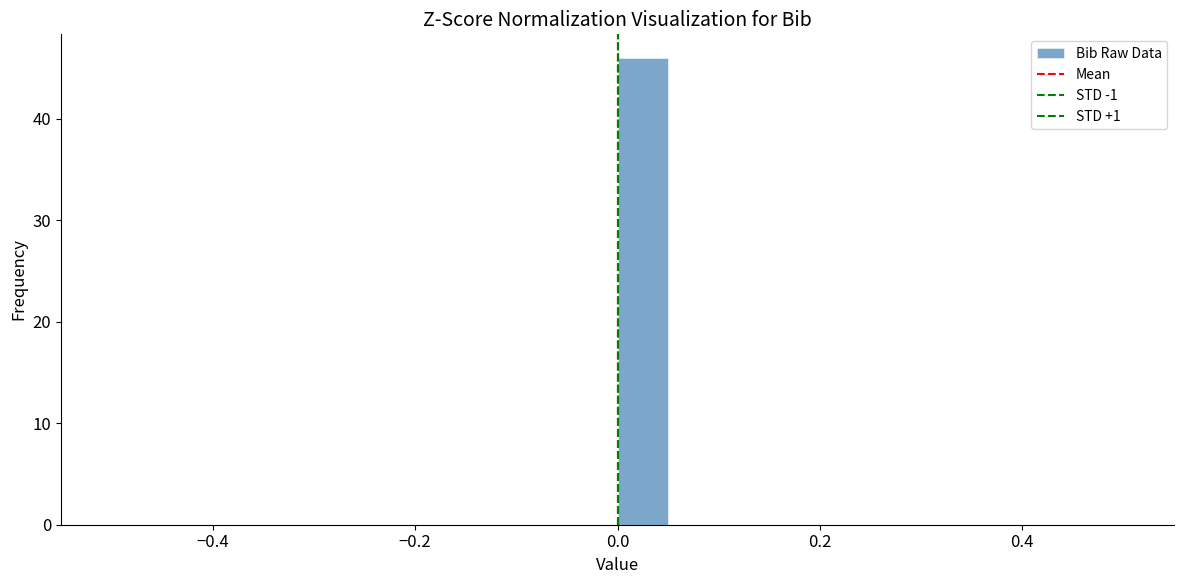

Around what value on the x-axis is the tallest bar? Give the approximate position of its centre, as read against the axis.

0.02